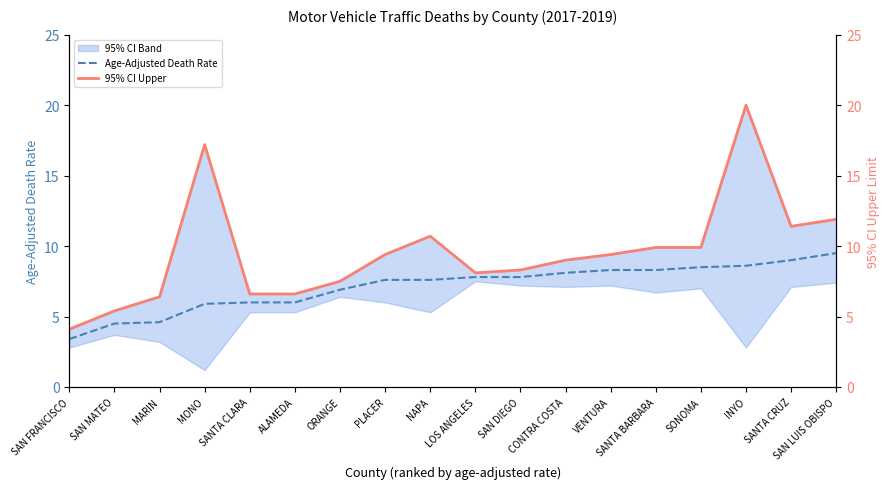

Is it true that 95% CI Upper equals 9.4 at VENTURA?

True